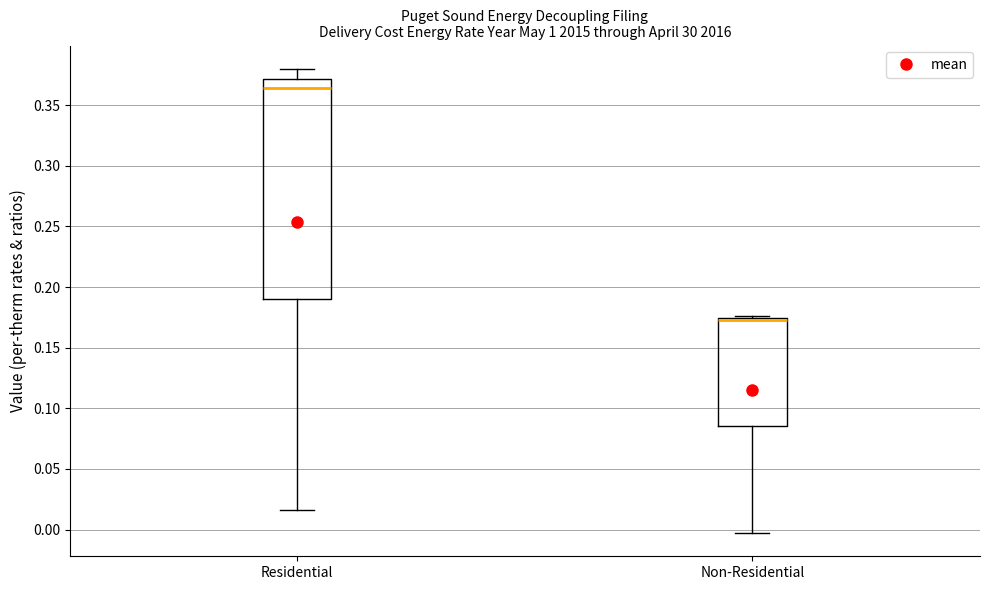

Reading left to right, transcribe this box plot: for each box, give where its median line is, the range the box spans, and where its two whiskers end, as read against the y-axis. The values are not printed on the chart, so give them approximately, as read against the axis.

Residential: median 0.365, box 0.190 to 0.370, whiskers 0.015 to 0.380
Non-Residential: median 0.175 (drawn on the box's upper edge), box 0.085 to 0.175, whiskers -0.005 to 0.175